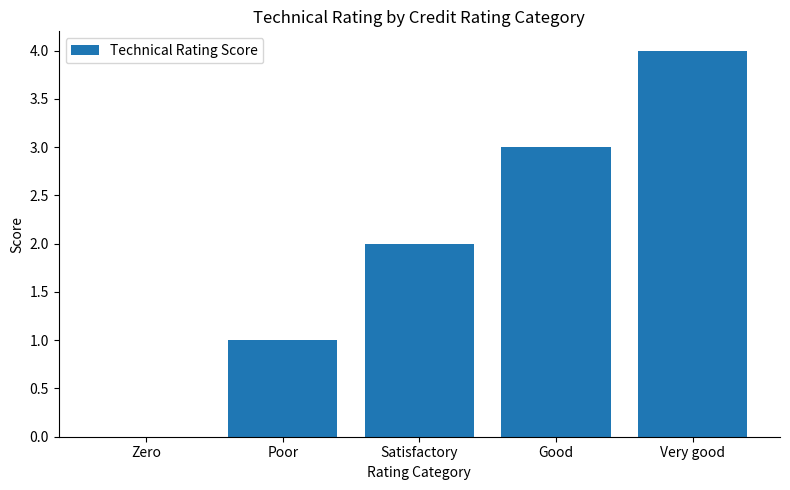

The value at Zero is 0. True or false?

True